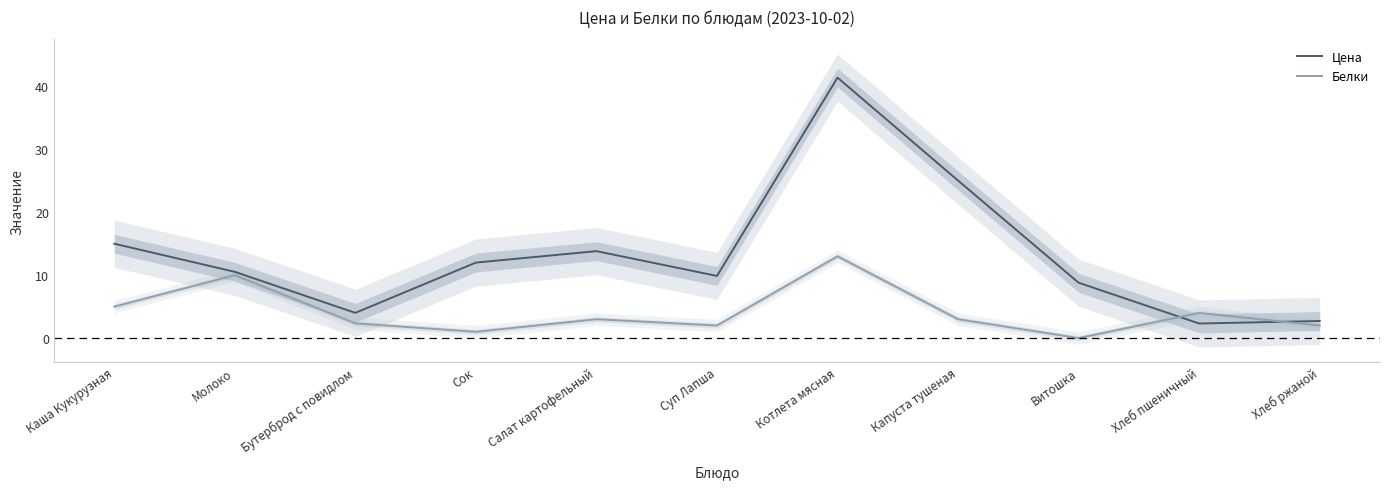

How many data points in Цена are less than 10?

5